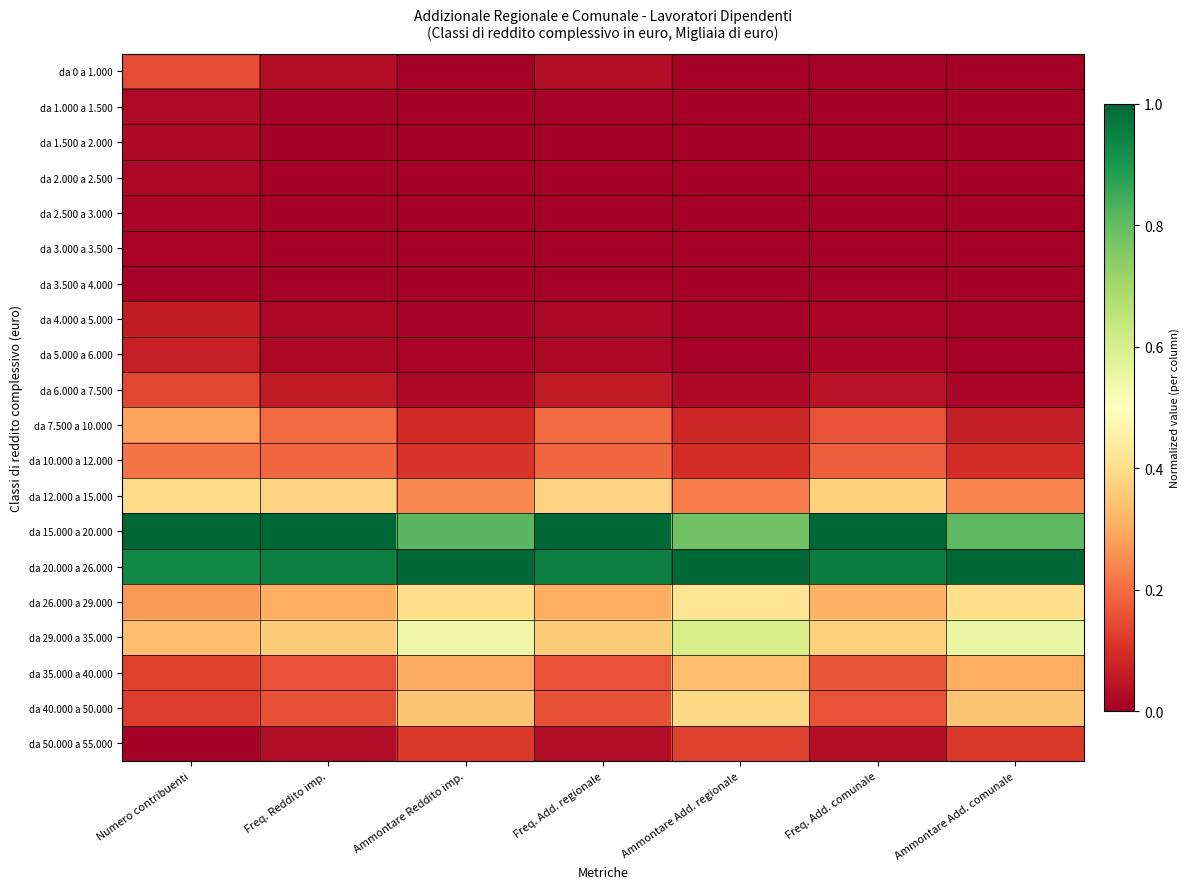

Reading right to left, transcribe all the data shown in this chart.

da 0 a 1.000: Ammontare Add. comunale=0.0	Freq. Add. comunale=0.0	Ammontare Add. regionale=0.0	Freq. Add. regionale=0.0	Ammontare Reddito imp.=0.0	Freq. Reddito imp.=0.0	Numero contribuenti=0.2
da 1.000 a 1.500: Ammontare Add. comunale=0.0	Freq. Add. comunale=0.0	Ammontare Add. regionale=0.0	Freq. Add. regionale=0.0	Ammontare Reddito imp.=0.0	Freq. Reddito imp.=0.0	Numero contribuenti=0.0
da 1.500 a 2.000: Ammontare Add. comunale=0.0	Freq. Add. comunale=0.0	Ammontare Add. regionale=0.0	Freq. Add. regionale=0.0	Ammontare Reddito imp.=0.0	Freq. Reddito imp.=0.0	Numero contribuenti=0.0
da 2.000 a 2.500: Ammontare Add. comunale=0.0	Freq. Add. comunale=0.0	Ammontare Add. regionale=0.0	Freq. Add. regionale=0.0	Ammontare Reddito imp.=0.0	Freq. Reddito imp.=0.0	Numero contribuenti=0.0
da 2.500 a 3.000: Ammontare Add. comunale=0.0	Freq. Add. comunale=0.0	Ammontare Add. regionale=0.0	Freq. Add. regionale=0.0	Ammontare Reddito imp.=0.0	Freq. Reddito imp.=0.0	Numero contribuenti=0.0
da 3.000 a 3.500: Ammontare Add. comunale=0.0	Freq. Add. comunale=0.0	Ammontare Add. regionale=0.0	Freq. Add. regionale=0.0	Ammontare Reddito imp.=0.0	Freq. Reddito imp.=0.0	Numero contribuenti=0.0
da 3.500 a 4.000: Ammontare Add. comunale=0.0	Freq. Add. comunale=0.0	Ammontare Add. regionale=0.0	Freq. Add. regionale=0.0	Ammontare Reddito imp.=0.0	Freq. Reddito imp.=0.0	Numero contribuenti=0.0
da 4.000 a 5.000: Ammontare Add. comunale=0.0	Freq. Add. comunale=0.0	Ammontare Add. regionale=0.0	Freq. Add. regionale=0.0	Ammontare Reddito imp.=0.0	Freq. Reddito imp.=0.0	Numero contribuenti=0.1
da 5.000 a 6.000: Ammontare Add. comunale=0.0	Freq. Add. comunale=0.0	Ammontare Add. regionale=0.0	Freq. Add. regionale=0.0	Ammontare Reddito imp.=0.0	Freq. Reddito imp.=0.0	Numero contribuenti=0.1
da 6.000 a 7.500: Ammontare Add. comunale=0.0	Freq. Add. comunale=0.0	Ammontare Add. regionale=0.0	Freq. Add. regionale=0.1	Ammontare Reddito imp.=0.0	Freq. Reddito imp.=0.1	Numero contribuenti=0.1
da 7.500 a 10.000: Ammontare Add. comunale=0.1	Freq. Add. comunale=0.2	Ammontare Add. regionale=0.1	Freq. Add. regionale=0.2	Ammontare Reddito imp.=0.1	Freq. Reddito imp.=0.2	Numero contribuenti=0.3
da 10.000 a 12.000: Ammontare Add. comunale=0.1	Freq. Add. comunale=0.2	Ammontare Add. regionale=0.1	Freq. Add. regionale=0.2	Ammontare Reddito imp.=0.1	Freq. Reddito imp.=0.2	Numero contribuenti=0.2
da 12.000 a 15.000: Ammontare Add. comunale=0.2	Freq. Add. comunale=0.4	Ammontare Add. regionale=0.2	Freq. Add. regionale=0.4	Ammontare Reddito imp.=0.2	Freq. Reddito imp.=0.4	Numero contribuenti=0.4
da 15.000 a 20.000: Ammontare Add. comunale=0.8	Freq. Add. comunale=1.0	Ammontare Add. regionale=0.8	Freq. Add. regionale=1.0	Ammontare Reddito imp.=0.8	Freq. Reddito imp.=1.0	Numero contribuenti=1.0
da 20.000 a 26.000: Ammontare Add. comunale=1.0	Freq. Add. comunale=1.0	Ammontare Add. regionale=1.0	Freq. Add. regionale=1.0	Ammontare Reddito imp.=1.0	Freq. Reddito imp.=1.0	Numero contribuenti=0.9
da 26.000 a 29.000: Ammontare Add. comunale=0.4	Freq. Add. comunale=0.3	Ammontare Add. regionale=0.4	Freq. Add. regionale=0.3	Ammontare Reddito imp.=0.4	Freq. Reddito imp.=0.3	Numero contribuenti=0.3
da 29.000 a 35.000: Ammontare Add. comunale=0.6	Freq. Add. comunale=0.4	Ammontare Add. regionale=0.6	Freq. Add. regionale=0.4	Ammontare Reddito imp.=0.5	Freq. Reddito imp.=0.4	Numero contribuenti=0.3
da 35.000 a 40.000: Ammontare Add. comunale=0.3	Freq. Add. comunale=0.2	Ammontare Add. regionale=0.3	Freq. Add. regionale=0.2	Ammontare Reddito imp.=0.3	Freq. Reddito imp.=0.2	Numero contribuenti=0.1
da 40.000 a 50.000: Ammontare Add. comunale=0.3	Freq. Add. comunale=0.2	Ammontare Add. regionale=0.4	Freq. Add. regionale=0.2	Ammontare Reddito imp.=0.3	Freq. Reddito imp.=0.2	Numero contribuenti=0.1
da 50.000 a 55.000: Ammontare Add. comunale=0.1	Freq. Add. comunale=0.0	Ammontare Add. regionale=0.1	Freq. Add. regionale=0.0	Ammontare Reddito imp.=0.1	Freq. Reddito imp.=0.0	Numero contribuenti=0.0